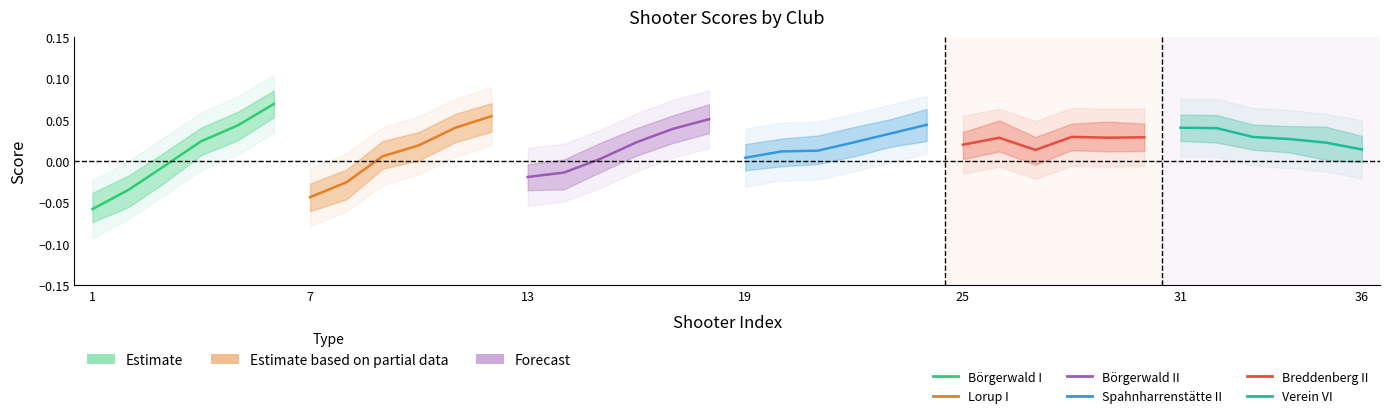

Which series has the largest total across all categories?

Verein VI